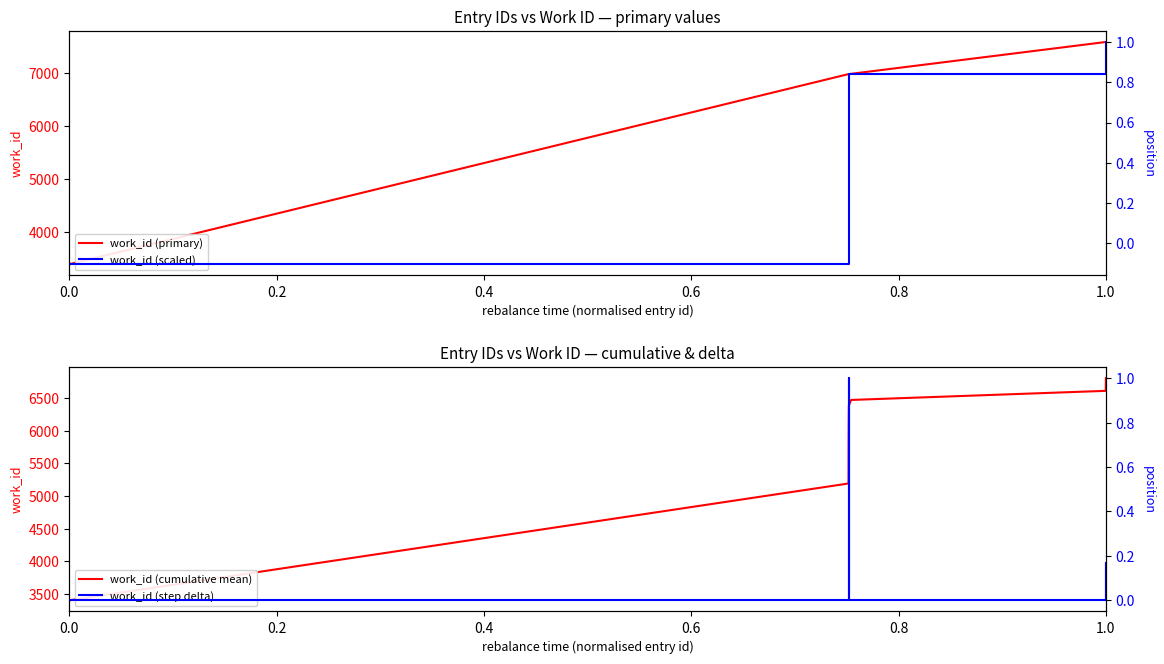

What is the lowest value of the work_id (cumulative mean) series?

3399.0